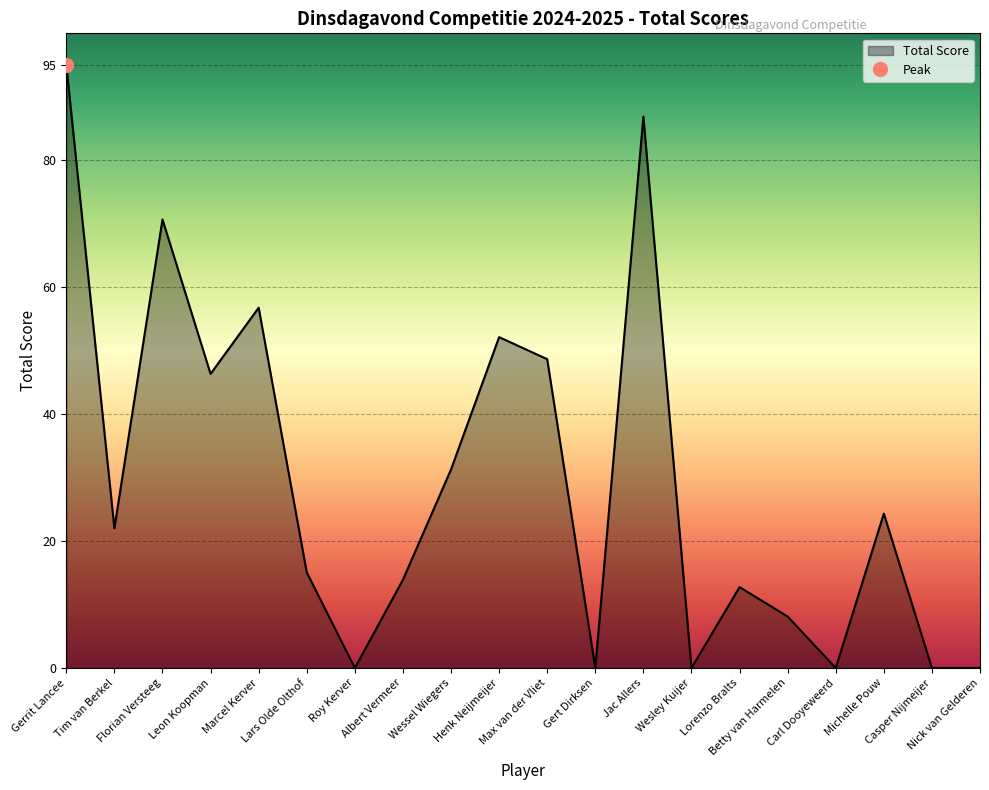

At which category does the data reach its first local valley?

Tim van Berkel